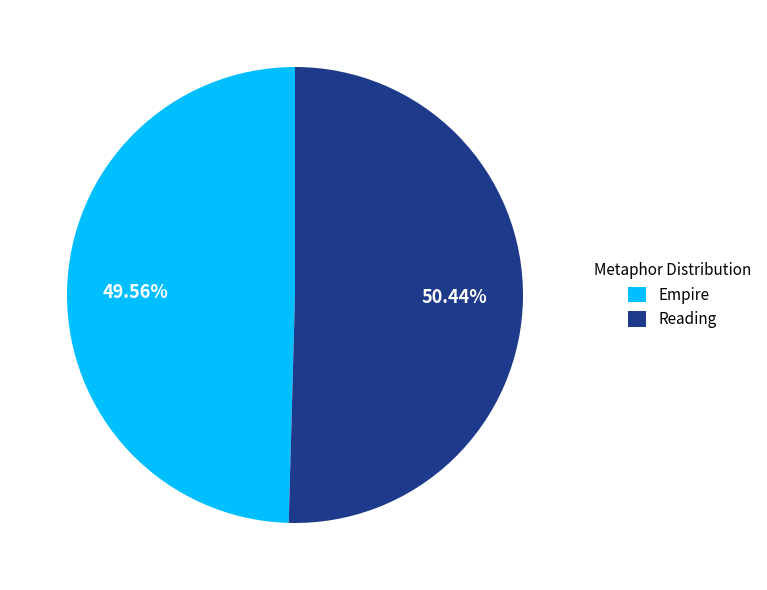

What is the ratio of the value at Reading to the value at Empire?

1.0